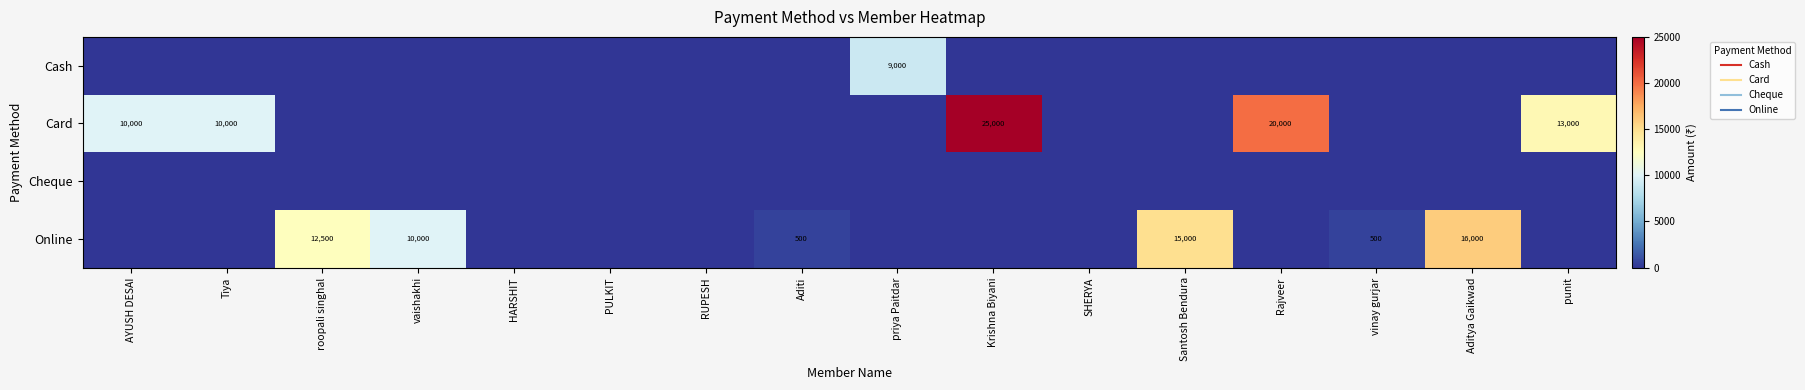

What is the spread (max minus min) of values at Krishna Biyani?

25000